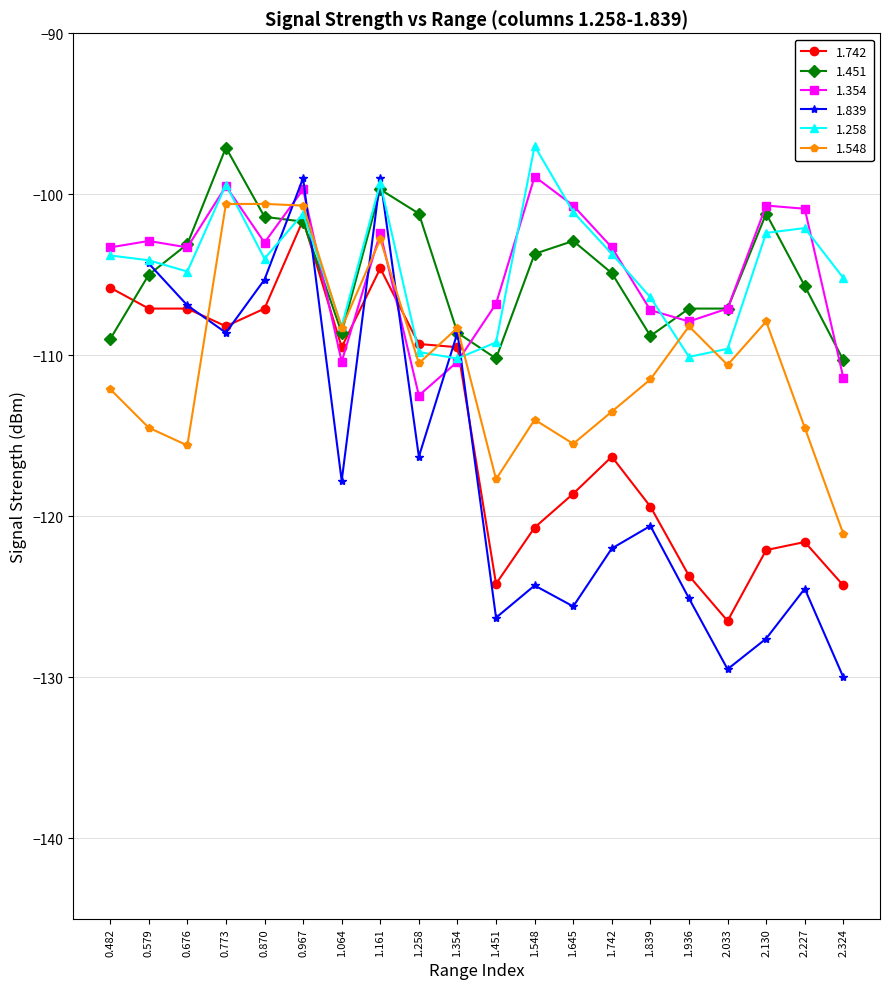

True or false: 1.451 has more than 1 points higher than both neighbors.

True